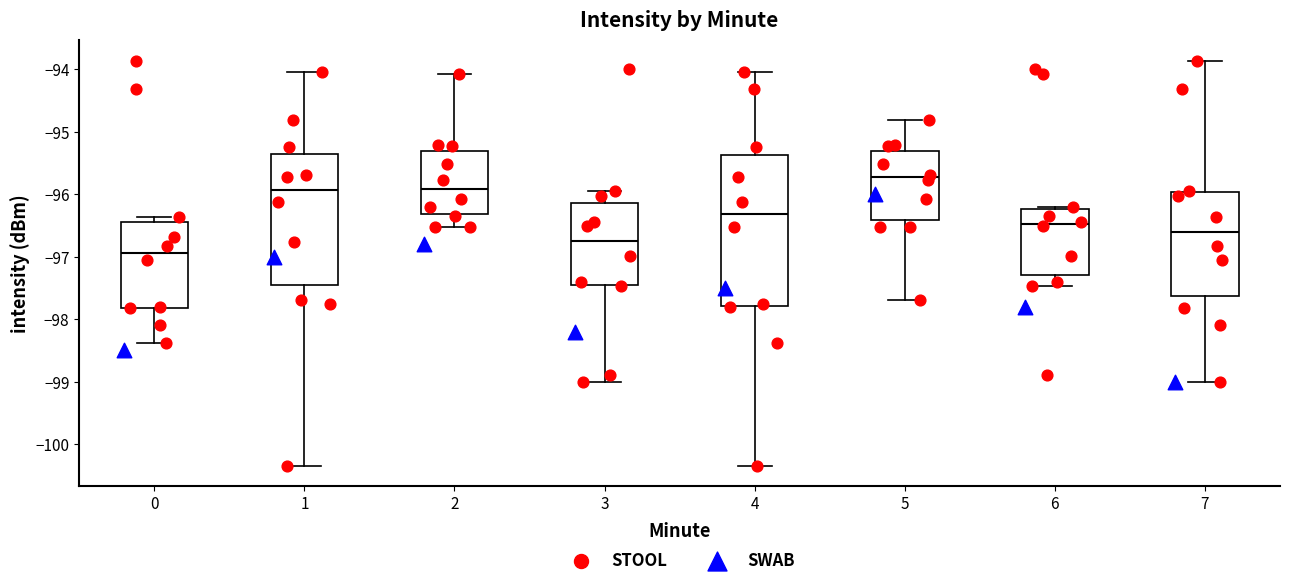

Where is the lower edge of the box at x = 0 on the y-axis? The values are not printed on the chart, so give them approximately, as read against the axis.

-97.8